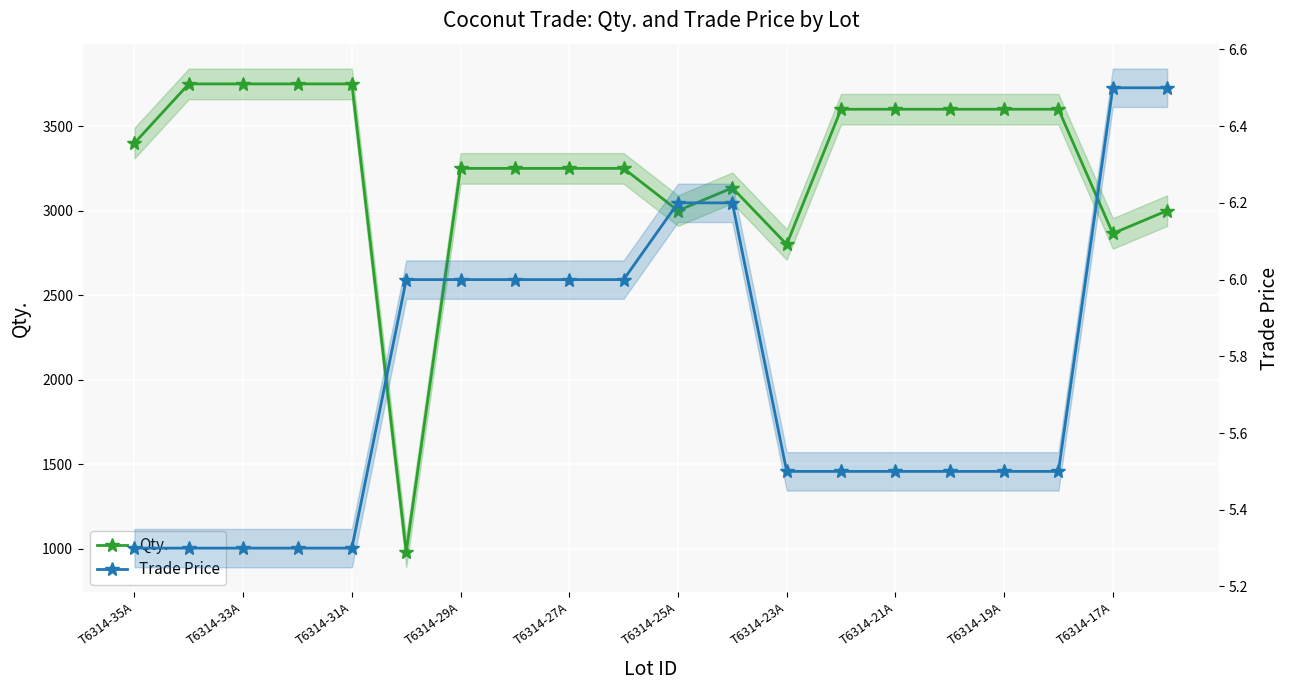

How many series are shown in this chart?

2